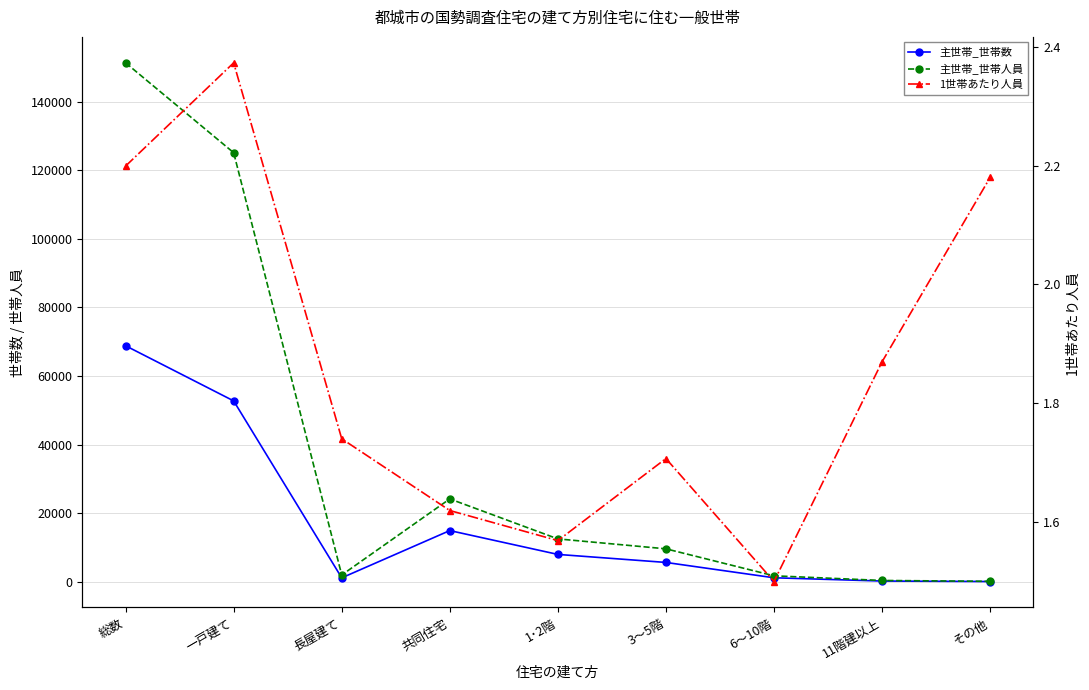

What is the difference between the 主世帯_世帯数 values at 1･2階 and 長屋建て?

6832.0